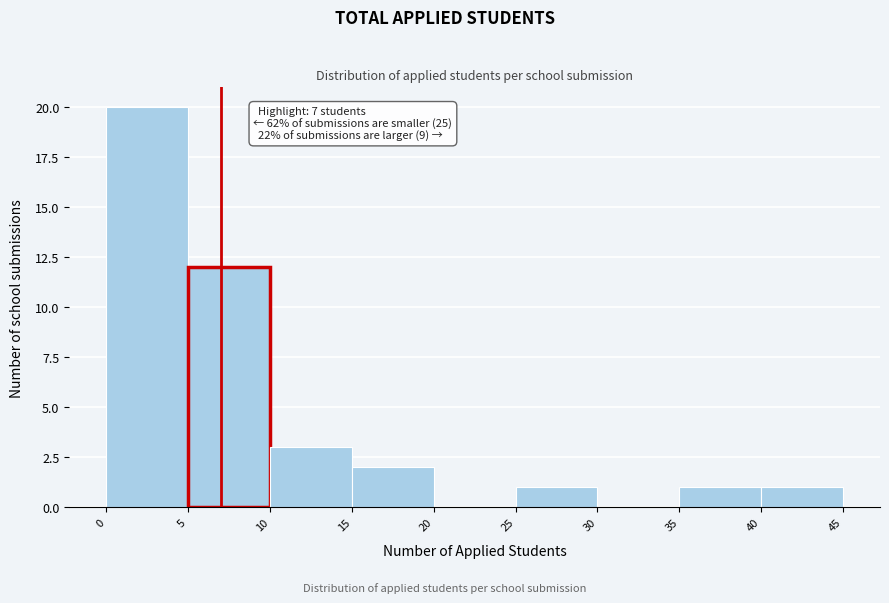

Over which range of the x-axis is the bar tallest?

0 to 5